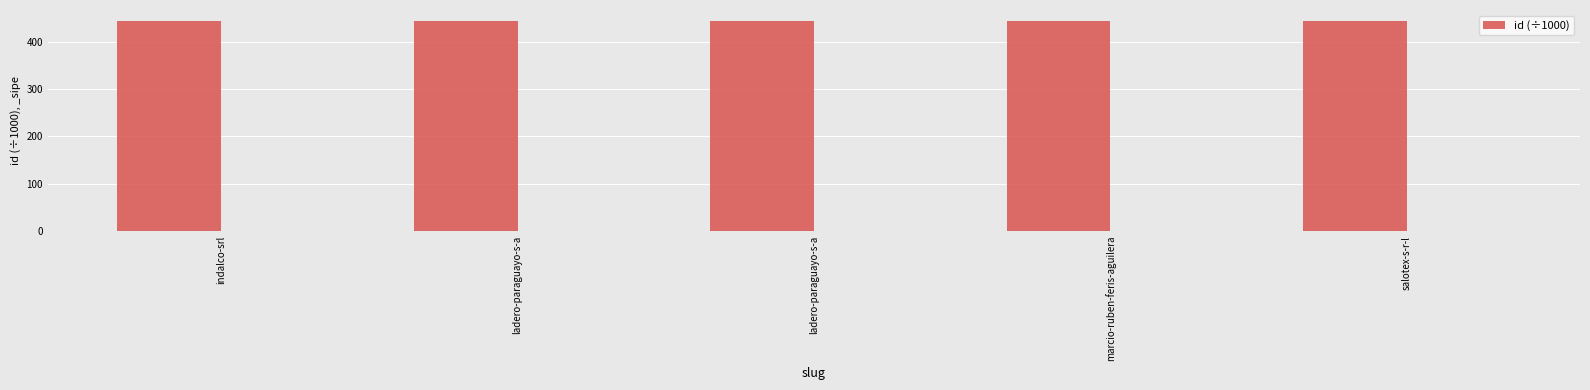

What is the sum of all values?

2224.2